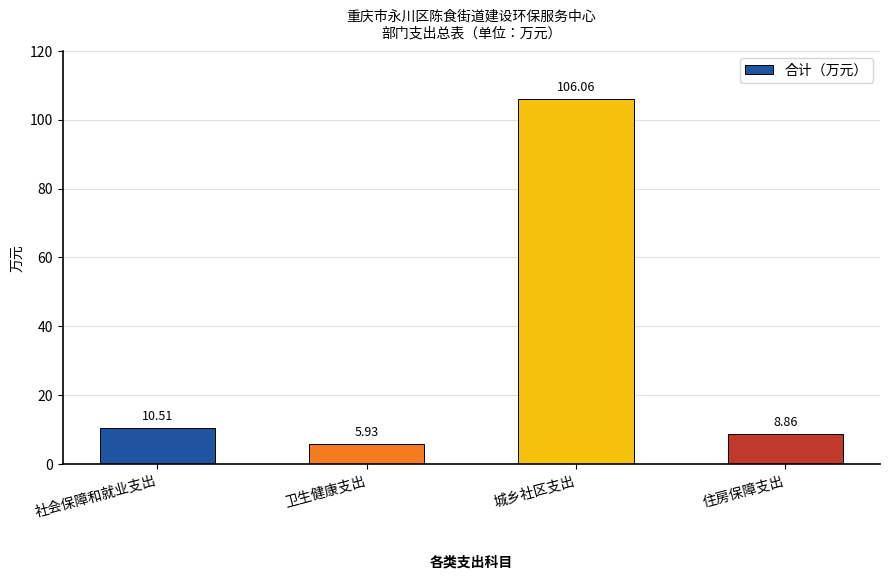

List the labels in order of value, largest first.

城乡社区支出, 社会保障和就业支出, 住房保障支出, 卫生健康支出